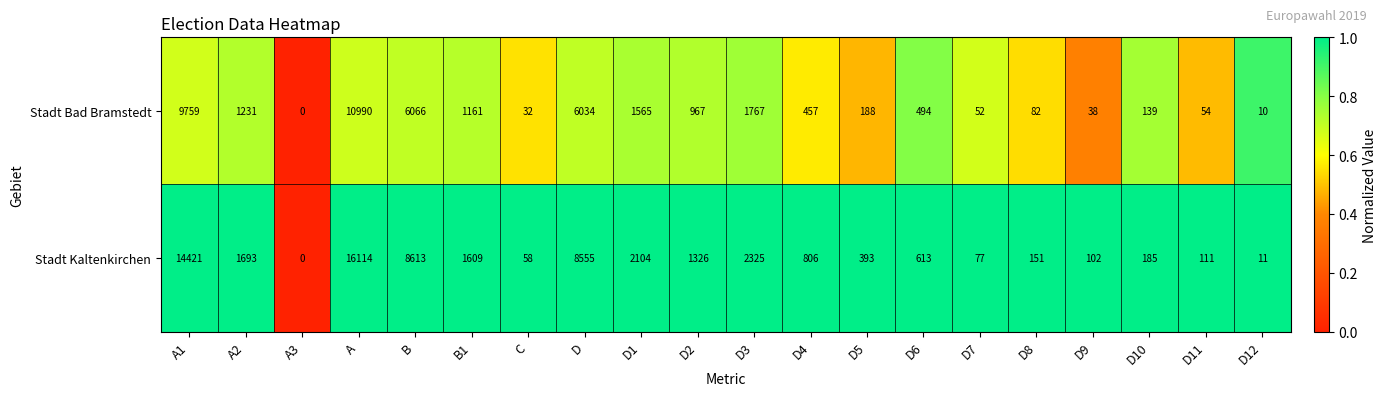

Is it true that Stadt Kaltenkirchen equals 2104 at D1?

True